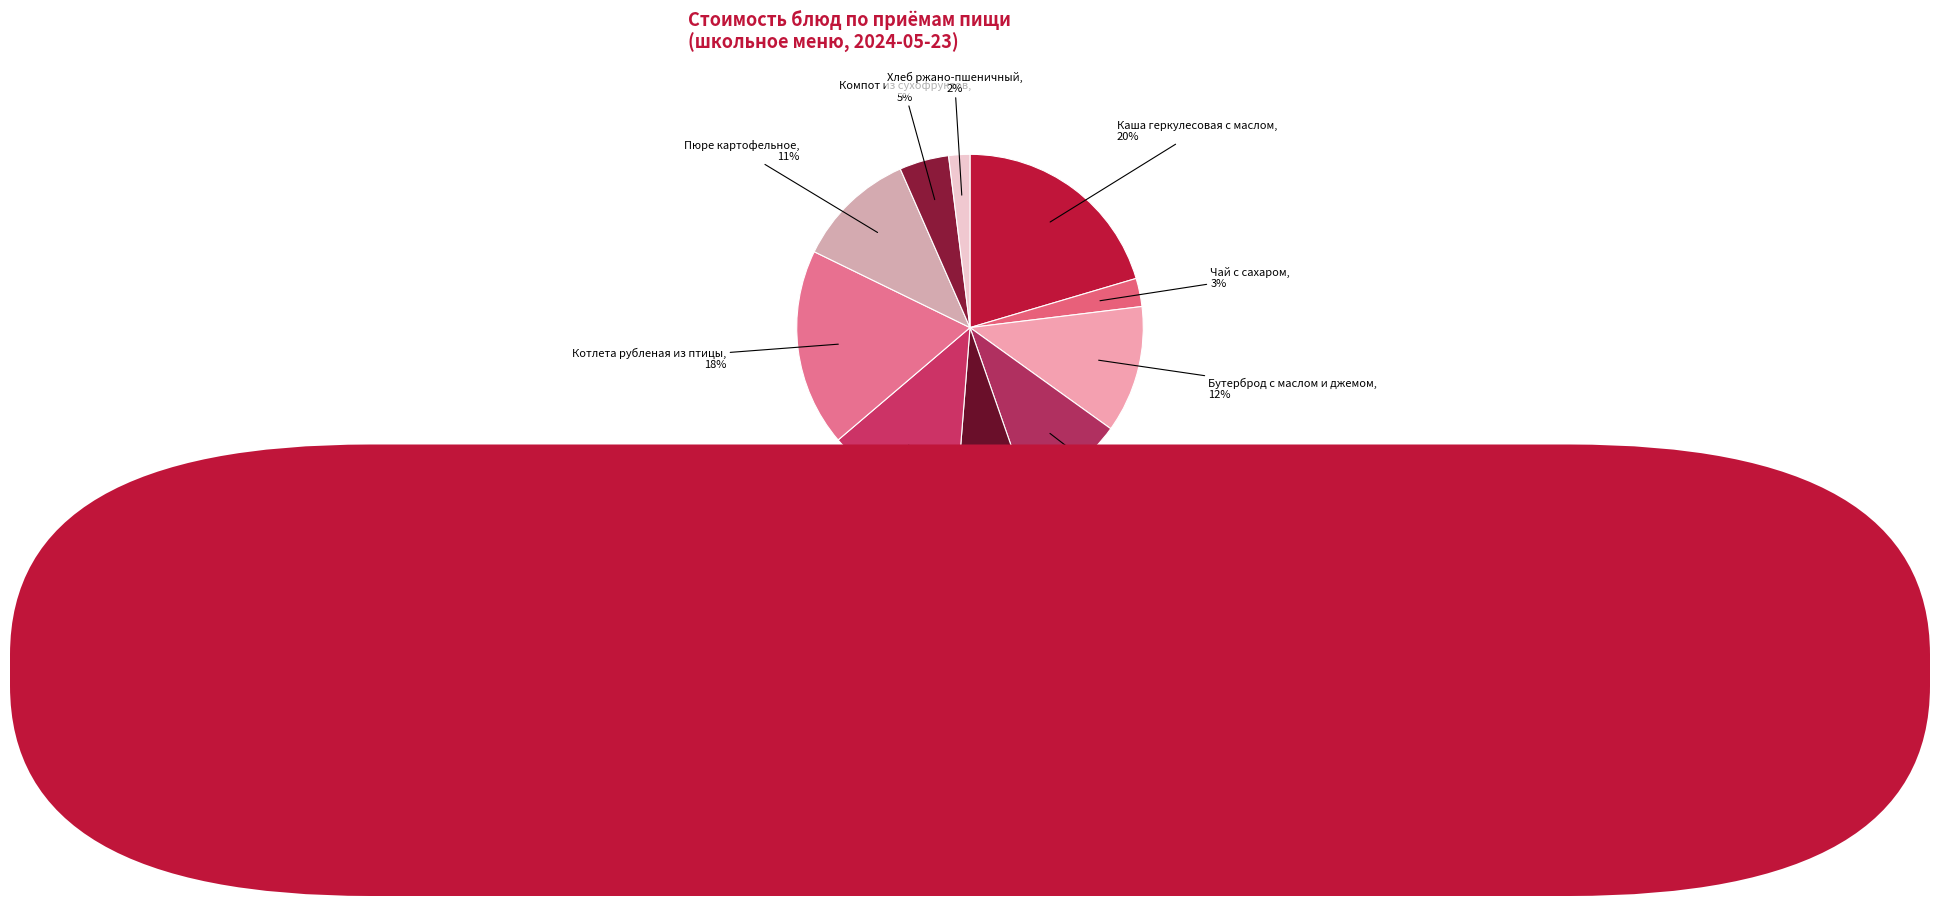

Is the sum of Молоко Сударыня and Чай с сахаром greater than half?

No